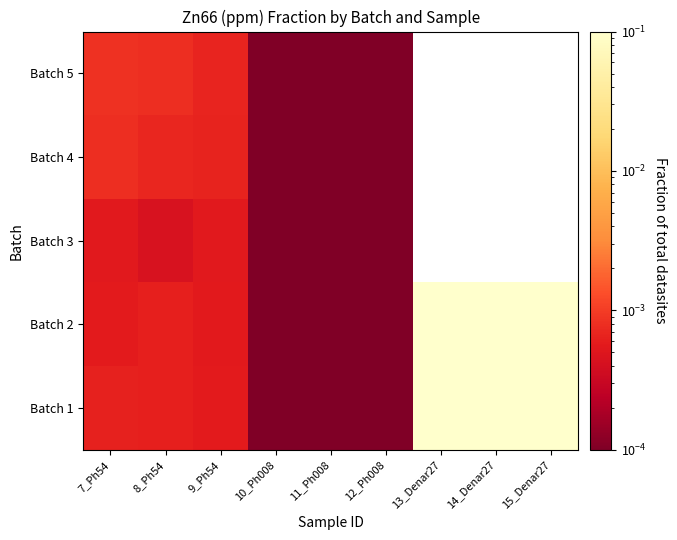

How many values in Batch 4 are above zero?

6